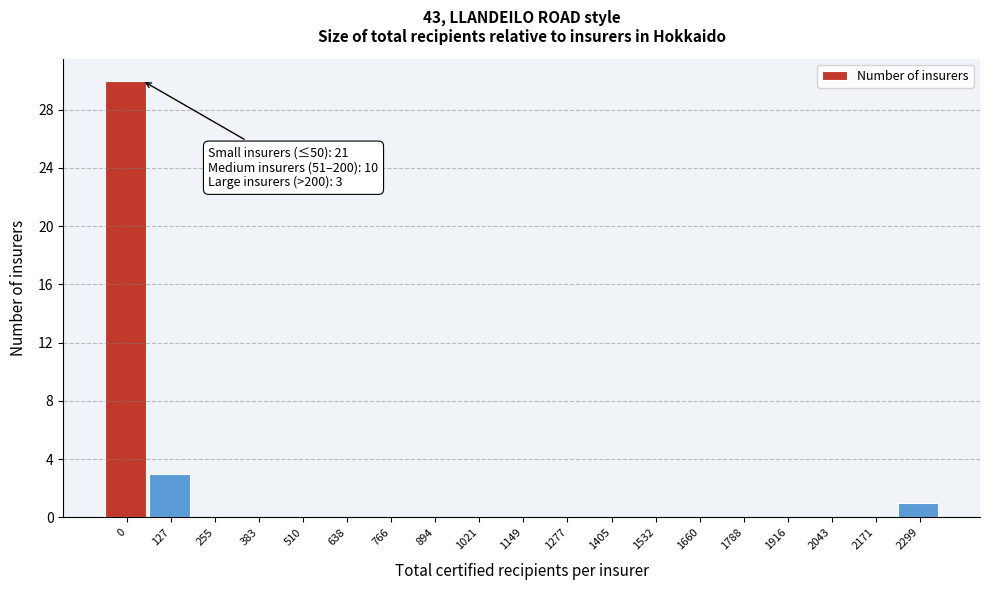

Reading right to left, extract all data points from this chart.

2299=1	2171=0	2043=0	1916=0	1788=0	1660=0	1532=0	1405=0	1277=0	1149=0	1021=0	894=0	766=0	638=0	510=0	383=0	255=0	127=3	0=30